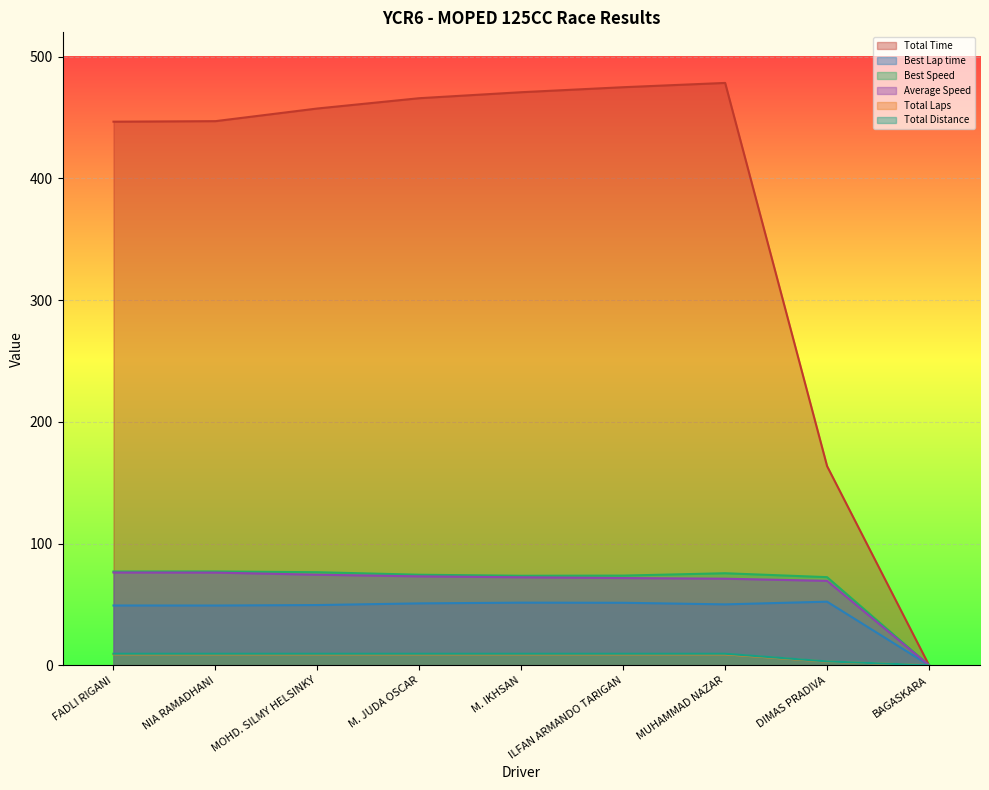

How many lines are shown in the chart?

6